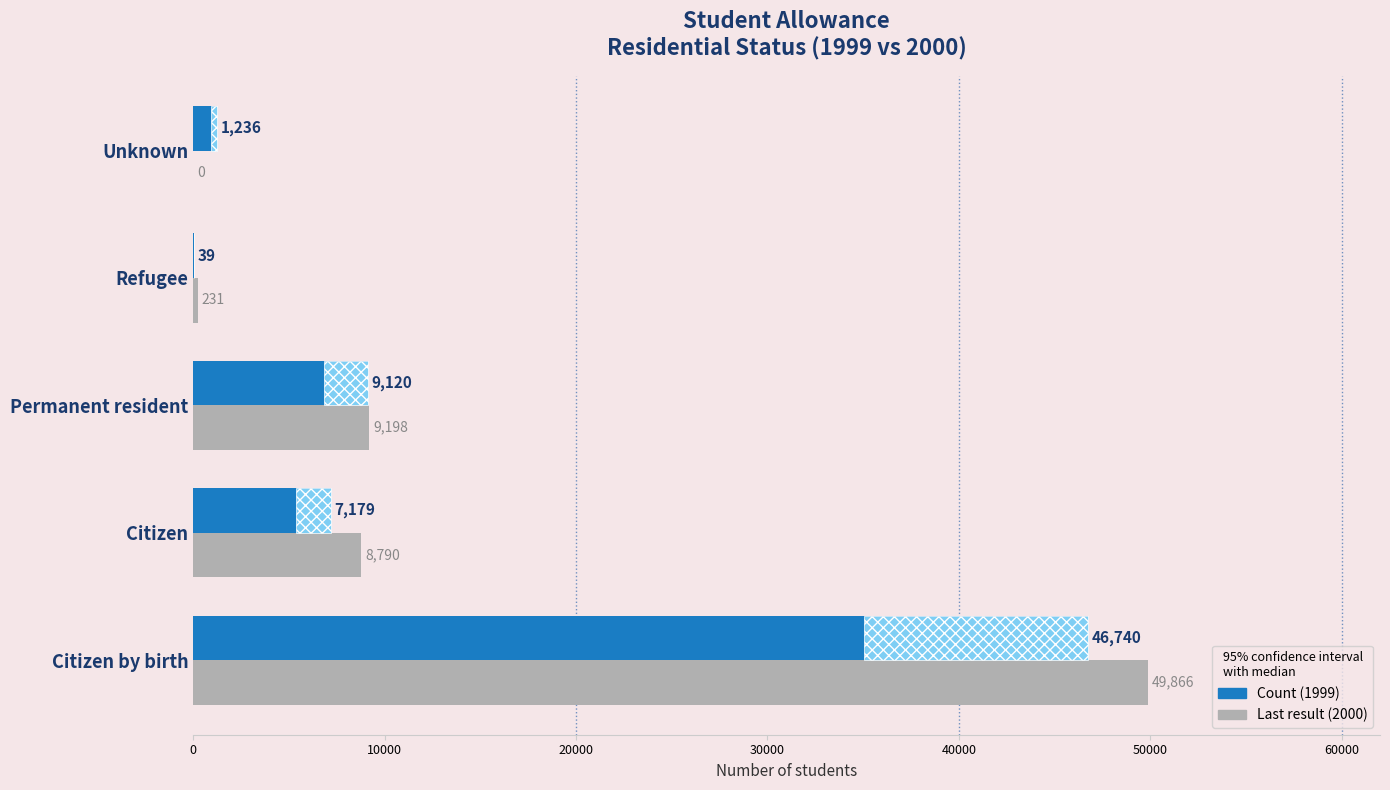

What is the minimum value for Count (2023)?

39